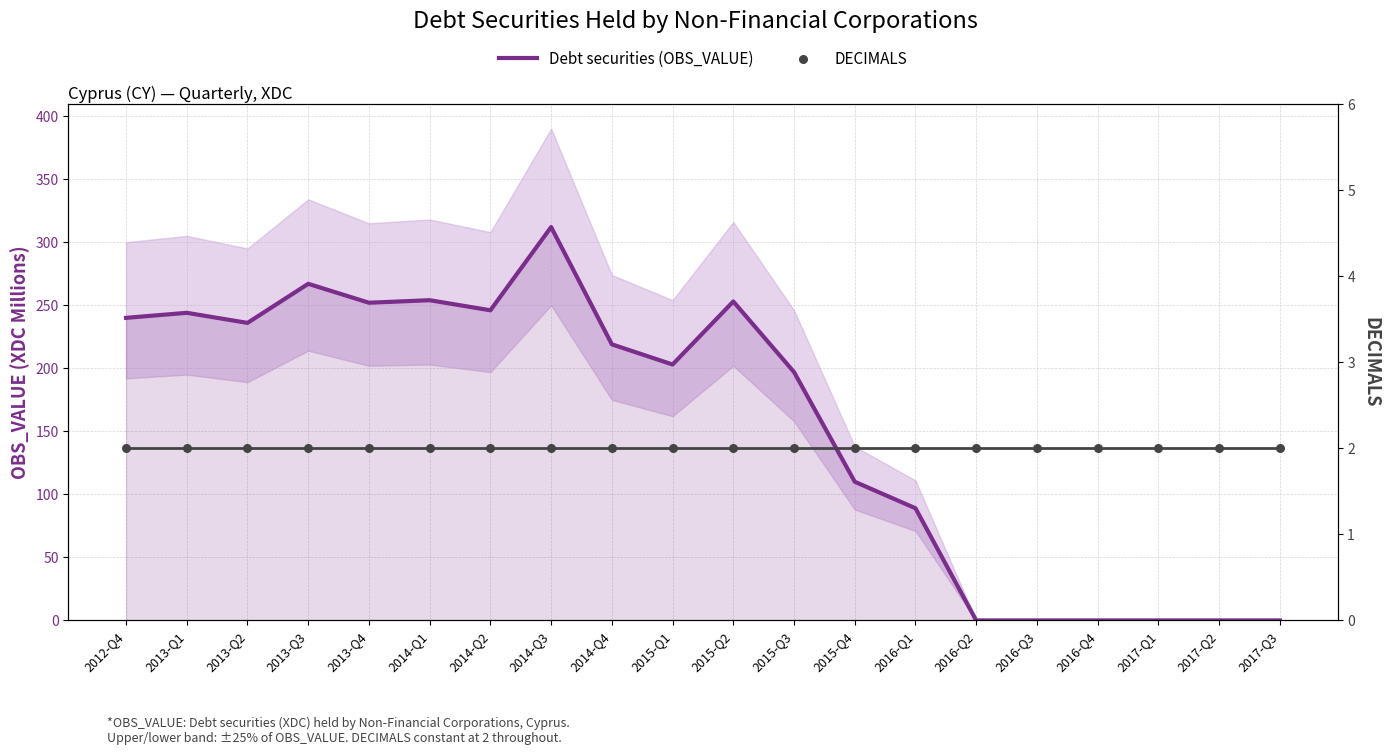

Is the value of Debt securities (OBS_VALUE) at 2013-Q1 greater than the value of DECIMALS at 2014-Q1?

Yes